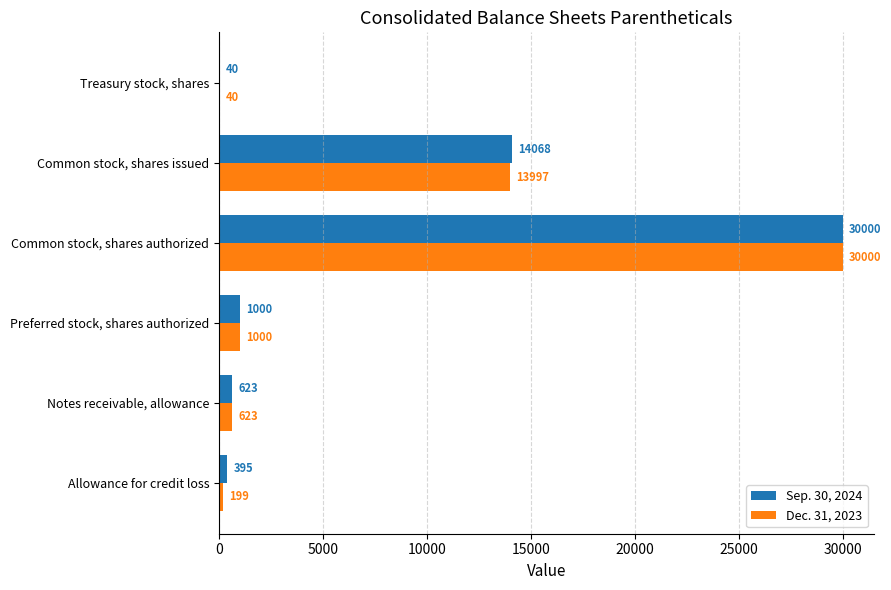

Is it true that Sep. 30, 2024 equals 14068 at Common stock, shares issued?

True